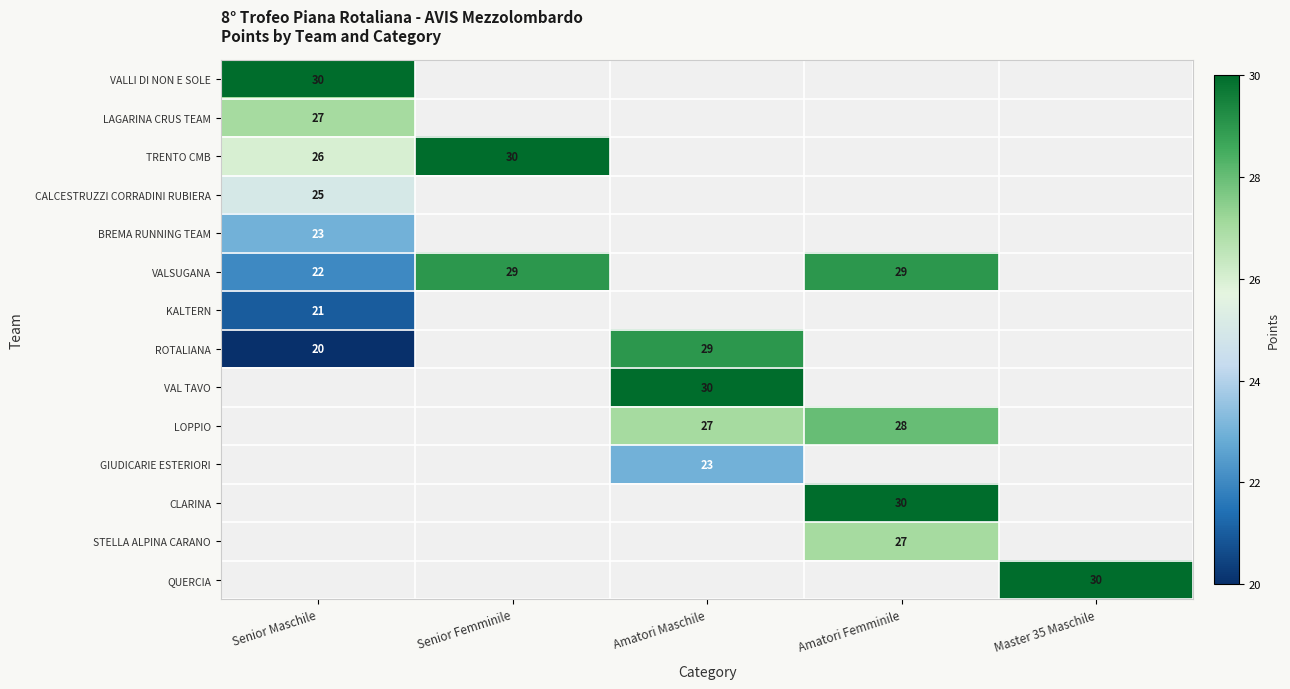

Is it true that ROTALIANA equals 13 at Amatori Maschile?

False